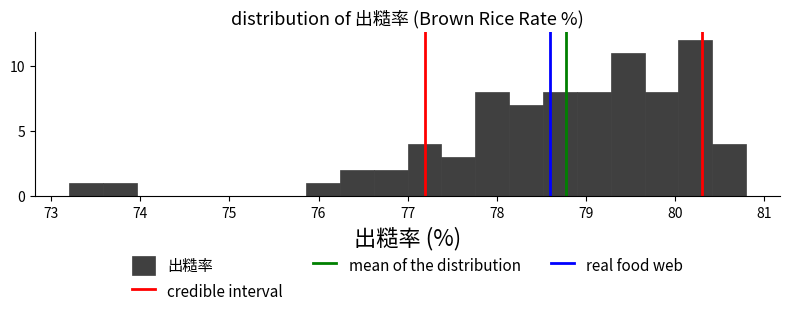

Around what value on the x-axis is the tallest bar? Give the approximate position of its centre, as read against the axis.

80.2